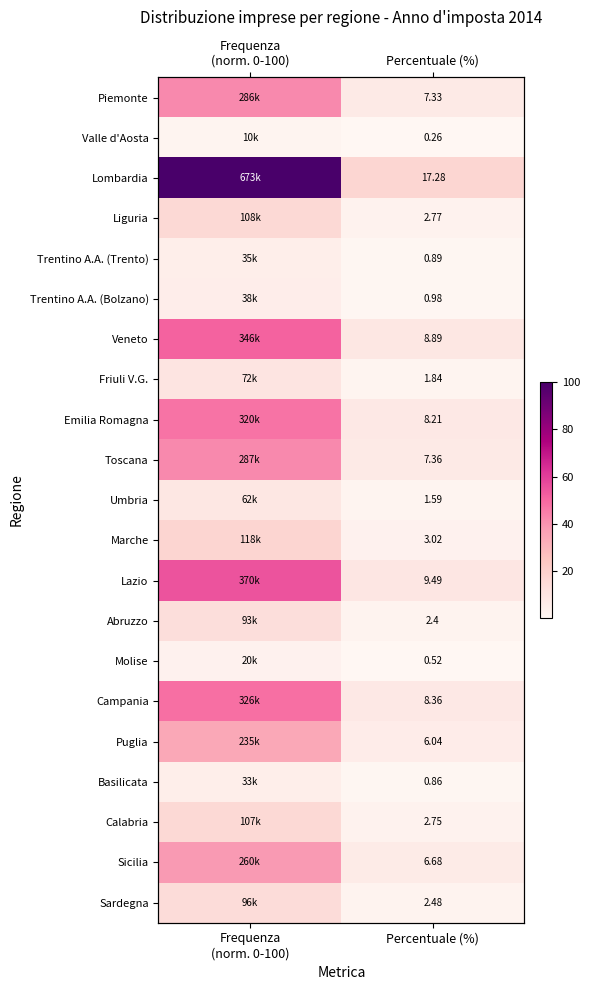

What is the spread (max minus min) of values at Percentuale (%)?

17.0